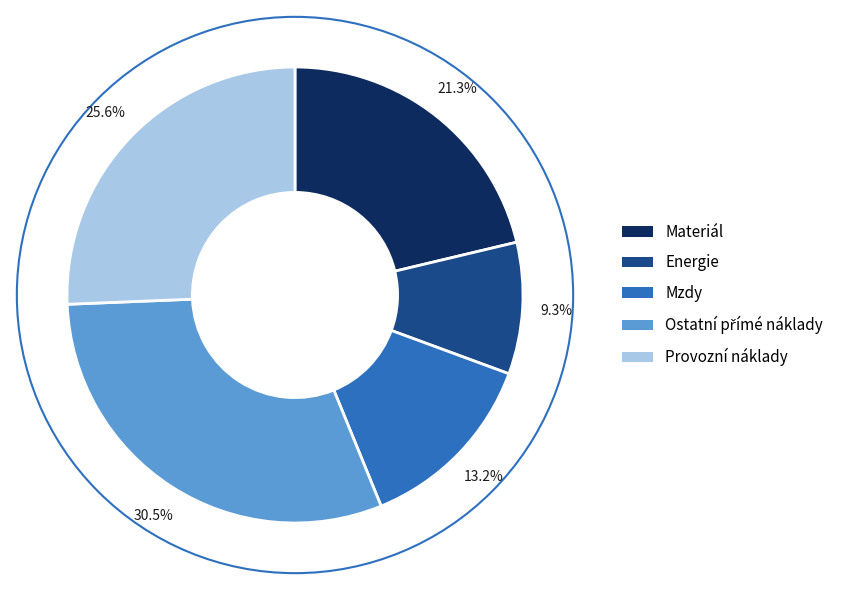

What is the smallest slice in the pie chart?

Energie